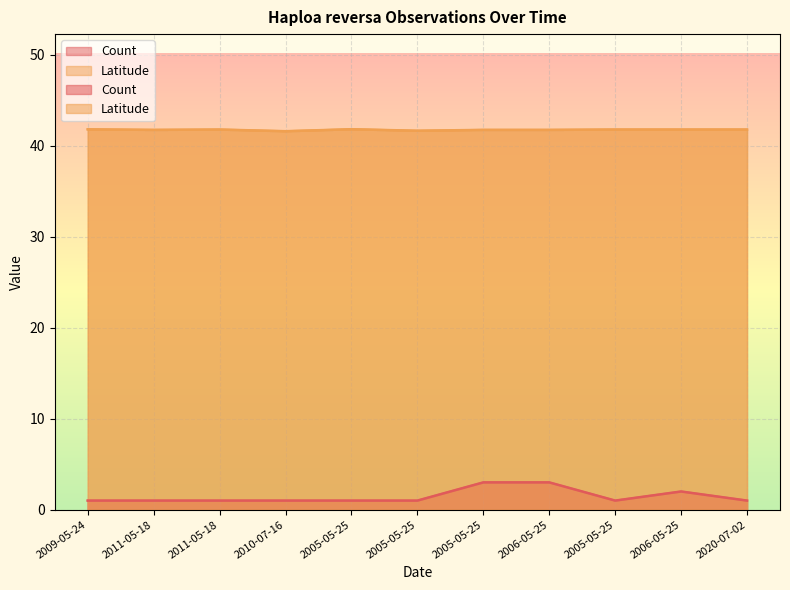

Reading left to right, transcribe all the data shown in this chart.

Count: 1.0	1.0	1.0	1.0	1.0	1.0	3.0	3.0	1.0	2.0	1.0
Latitude: 41.8	41.7	41.8	41.6	41.8	41.6	41.7	41.7	41.8	41.8	41.8